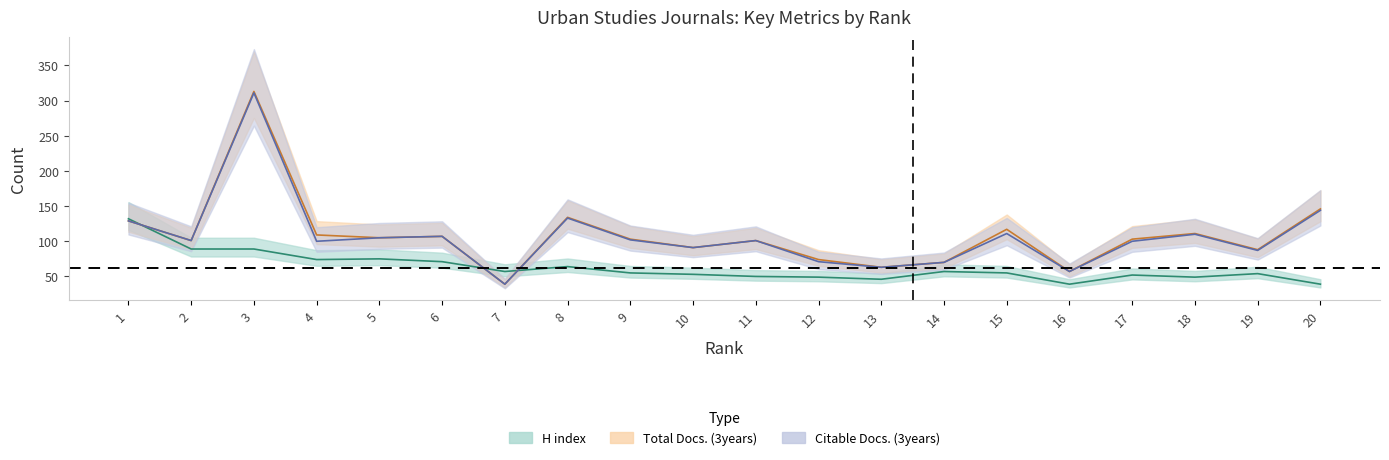

Which series changed the most between 14 and 18?

Total Docs. (3years)